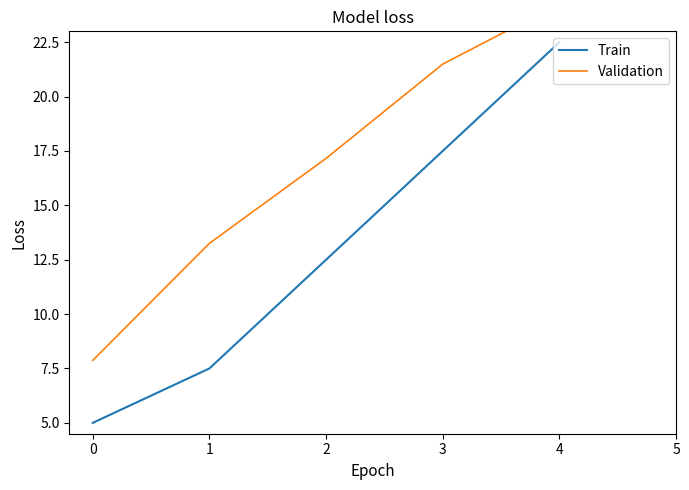

True or false: Train has a value of 29.6 at 4.

False